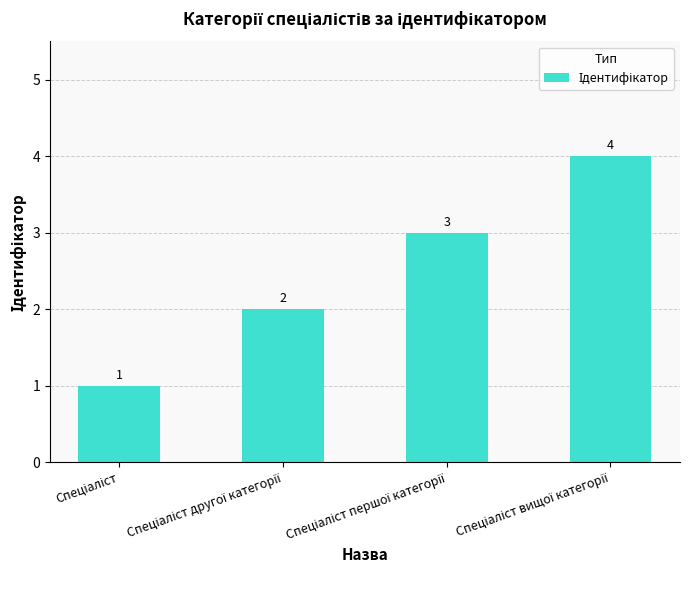

How many values are between 2 and 4?

3